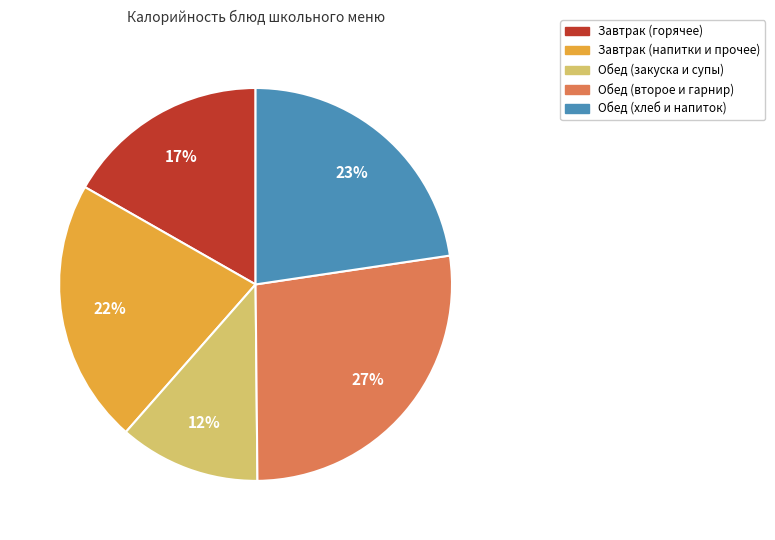

To the nearest percent, what percentage of the pie is Обед (хлеб и напиток)?

23%